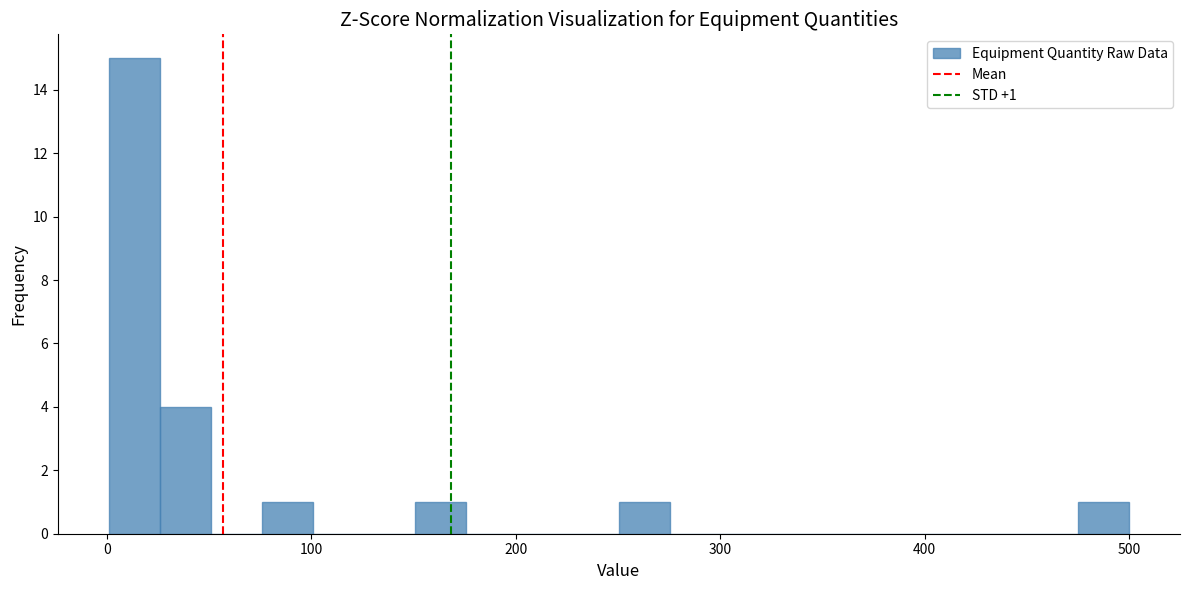

Read against the x-axis, roughly where is the centre of the tallest bar?

10